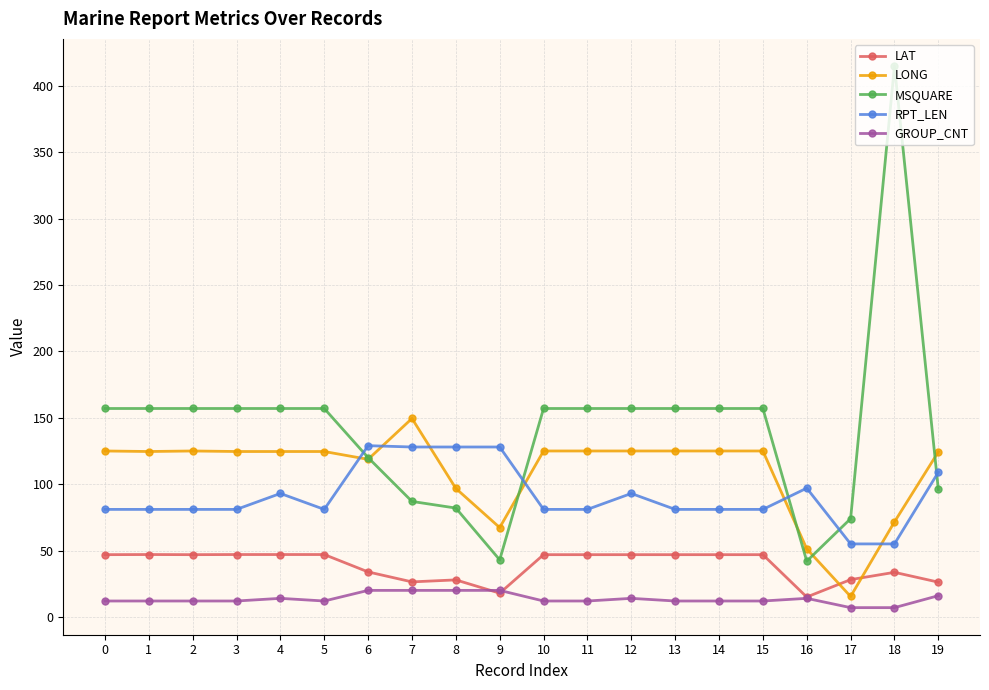

Which series has the largest range (max minus min)?

MSQUARE